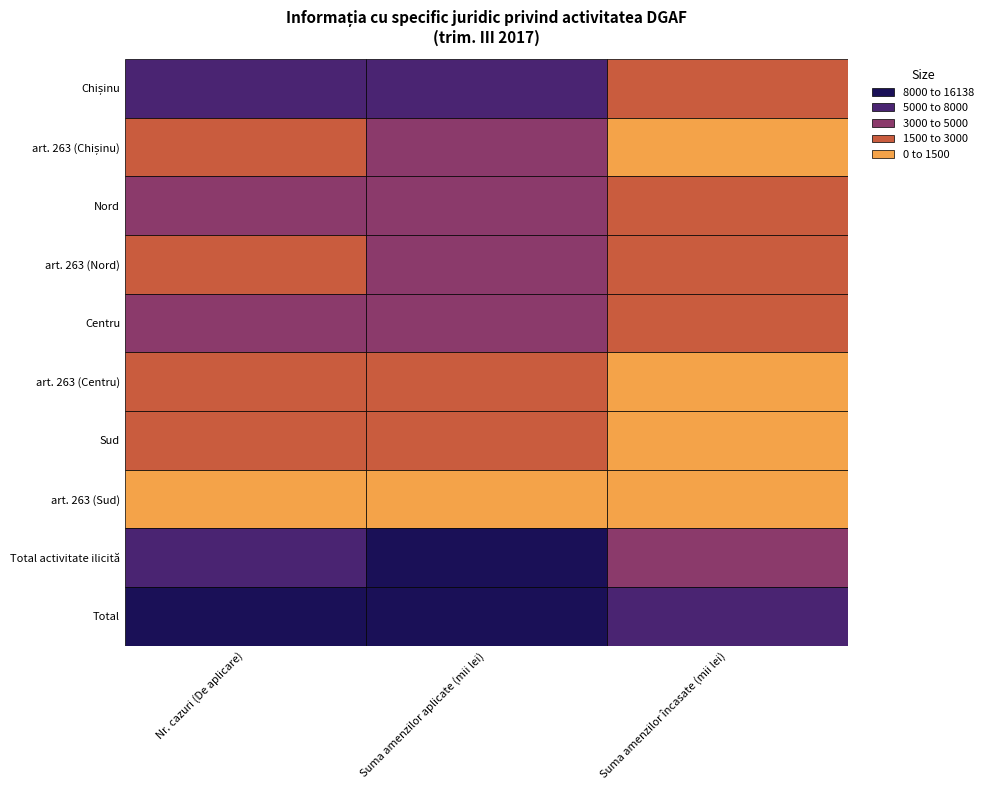

Reading left to right, transcribe all the data shown in this chart.

Chișinu: 5953.0	6275.4	2375.6
art. 263 (Chișinu): 2352.0	4066.8	1384.2
Nord: 4828.0	4778.9	2358.1
art. 263 (Nord): 2244.0	3201.5	1533.9
Centru: 3719.0	3553.6	1754.5
art. 263 (Centru): 1520.0	2272.8	1128.3
Sud: 1638.0	1516.9	669.8
art. 263 (Sud): 681.0	829.6	374.5
Total activitate ilicită: 6797.0	10370.8	4420.9
Total: 16138.0	16124.9	7158.0